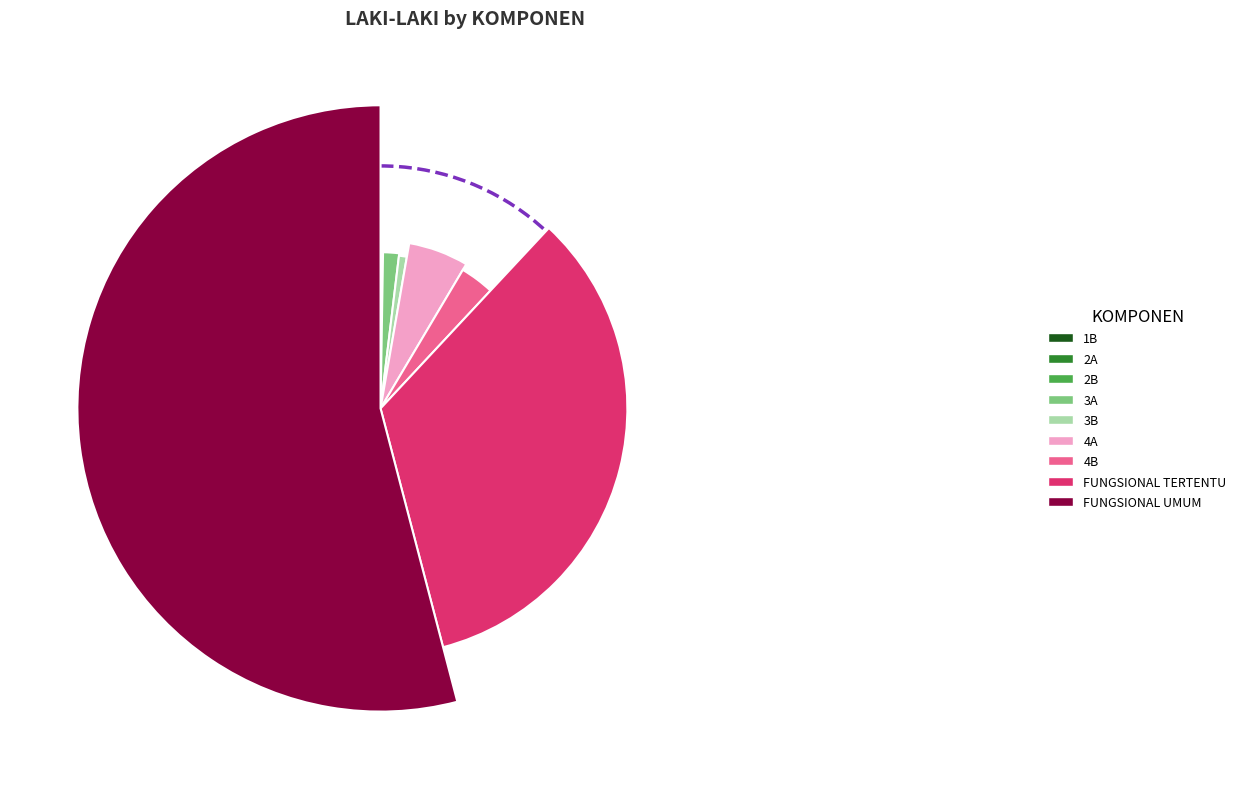

Which has a higher value, 3A or 4B?

4B